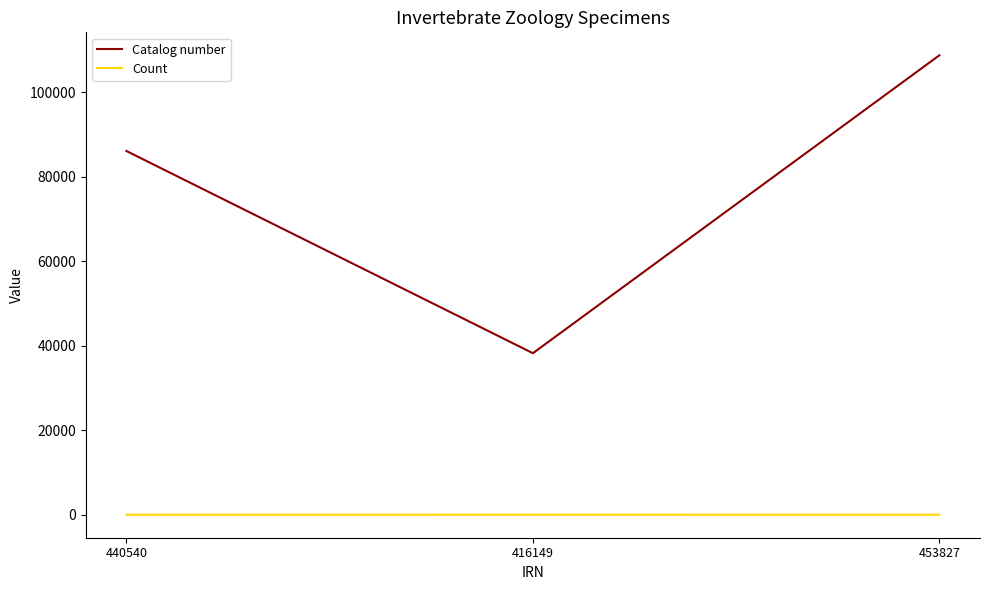

List the series in order of their overall mean, lowest first.

Count, Catalog number